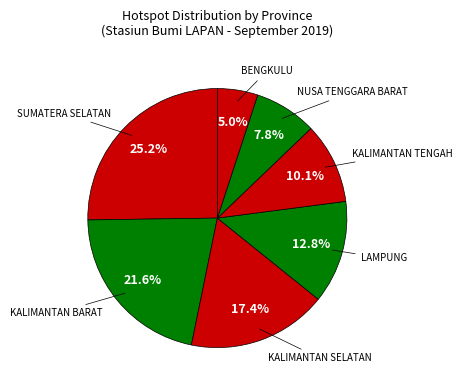

Count the number of slices in the pie.

7